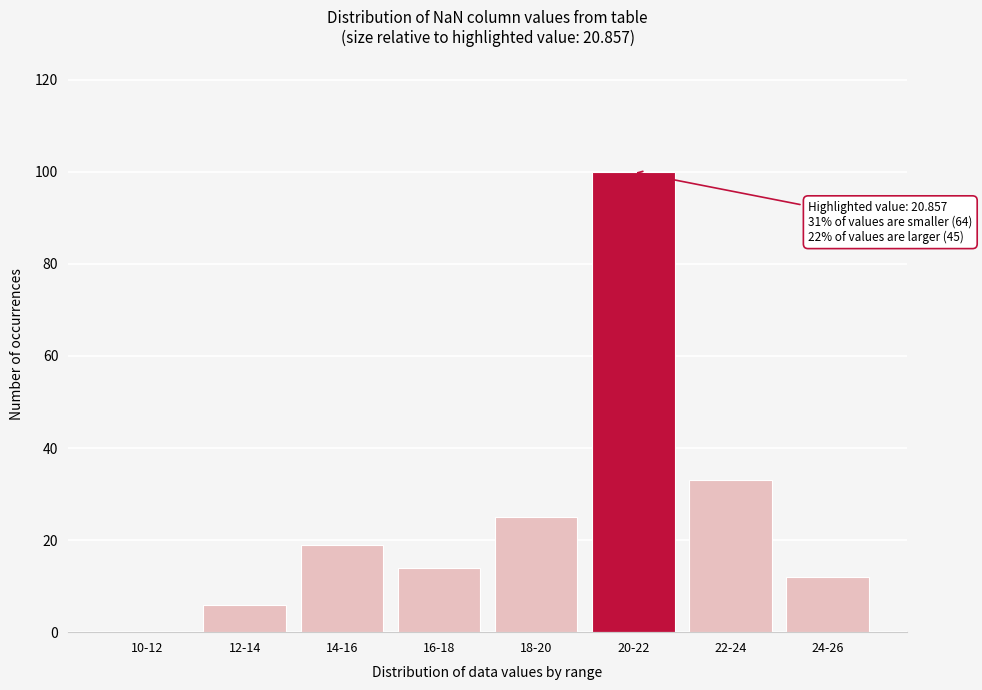

Reading left to right, what are all the values shown in this chart?

10-12=0	12-14=6	14-16=19	16-18=14	18-20=25	20-22=100	22-24=33	24-26=12